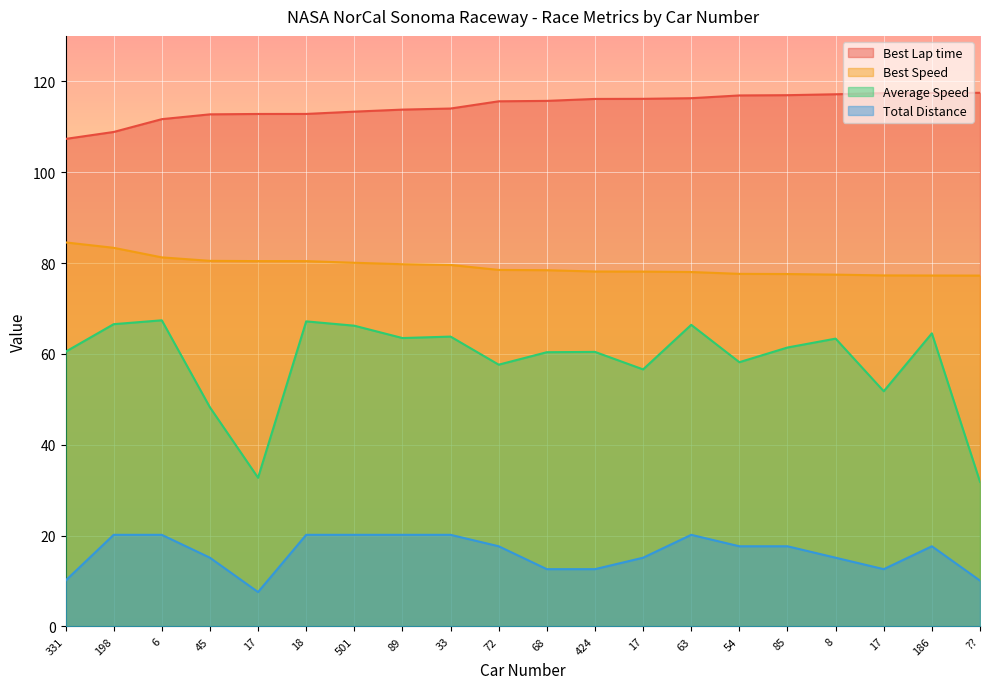

List the series in order of their peak value, lowest first.

Total Distance, Average Speed, Best Speed, Best Lap time